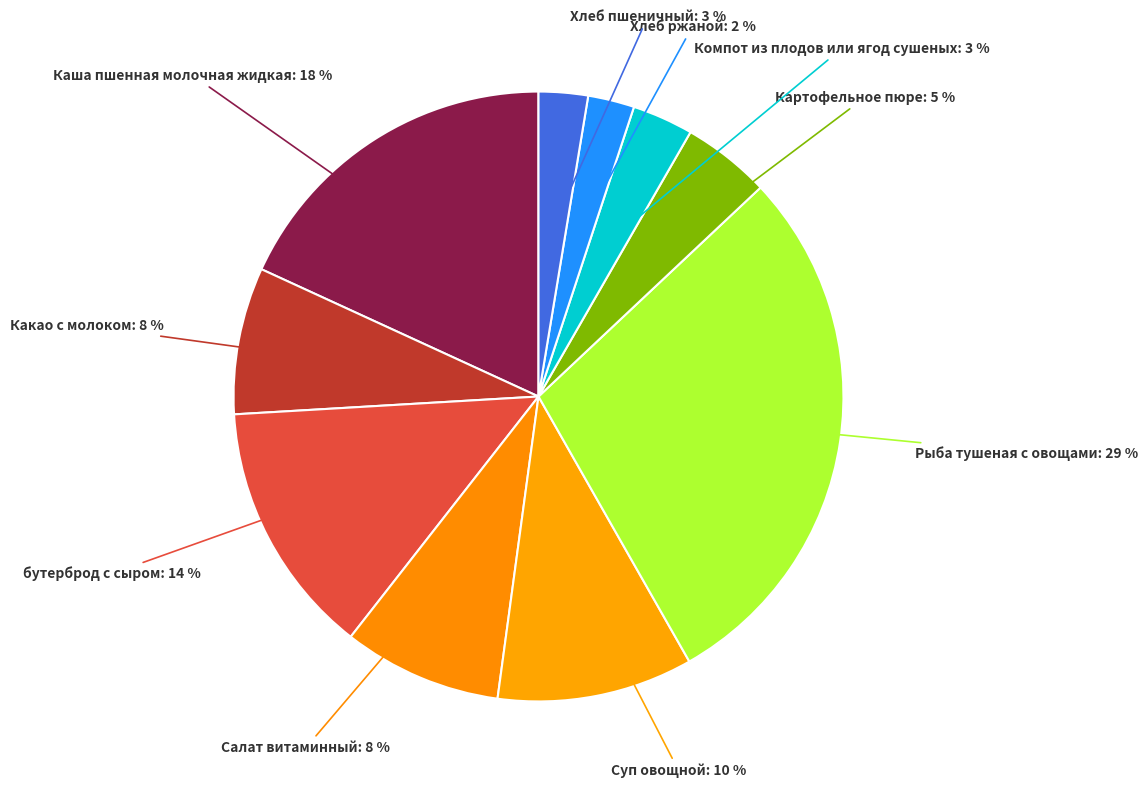

Is there a majority slice in this chart?

No